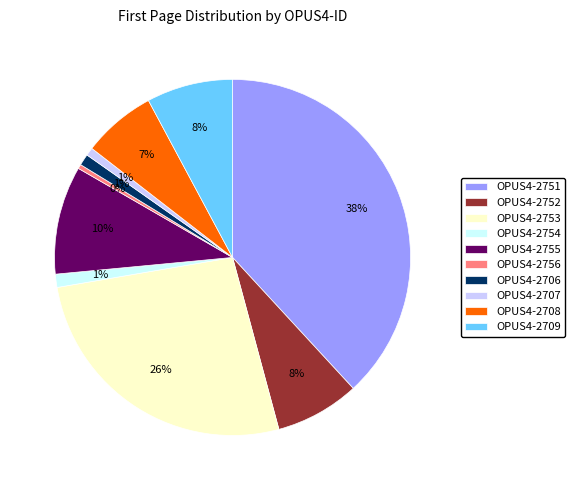

Is it true that OPUS4-2755 is 1% of the pie?

False